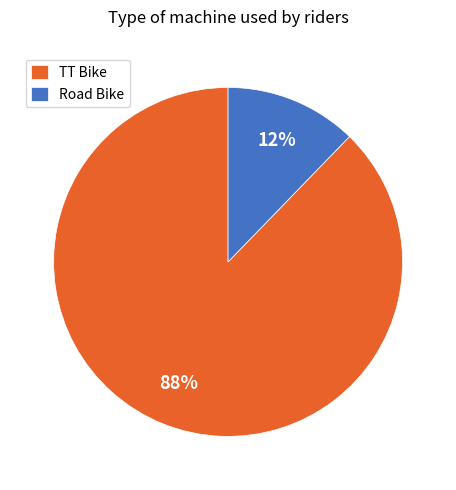

To the nearest percent, what percentage of the pie is Road Bike?

12%